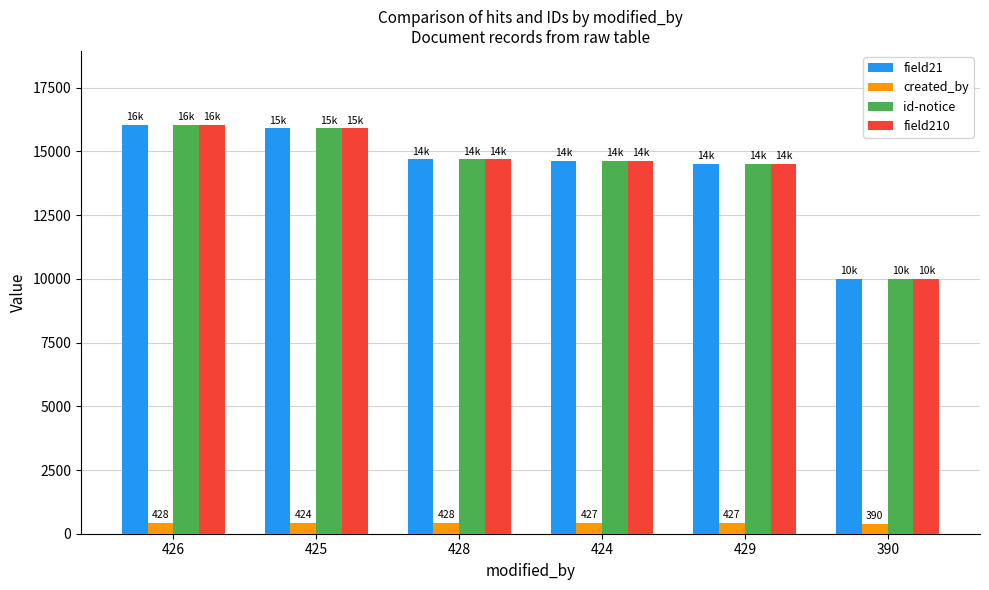

What are all the series names shown in the legend?

field21, created_by, id-notice, field210